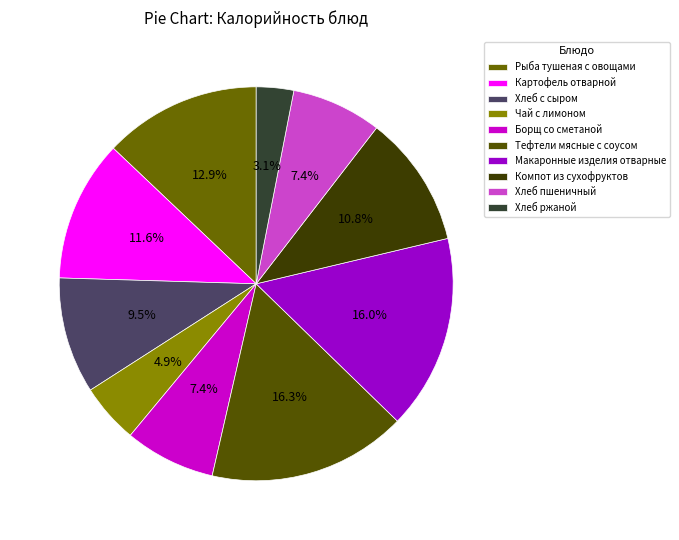

Does Борщ со сметаной account for over 50% of the chart?

No